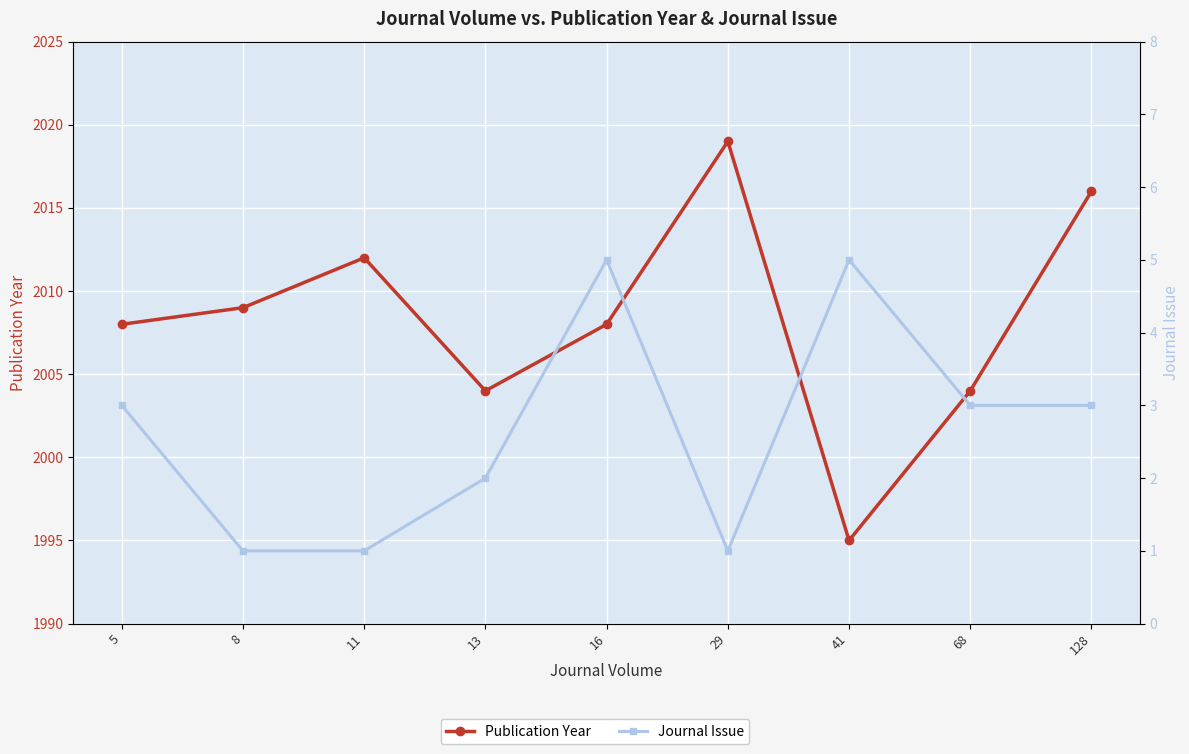

List the labels in order of Publication Year value, largest first.

29, 128, 11, 8, 5, 16, 13, 68, 41